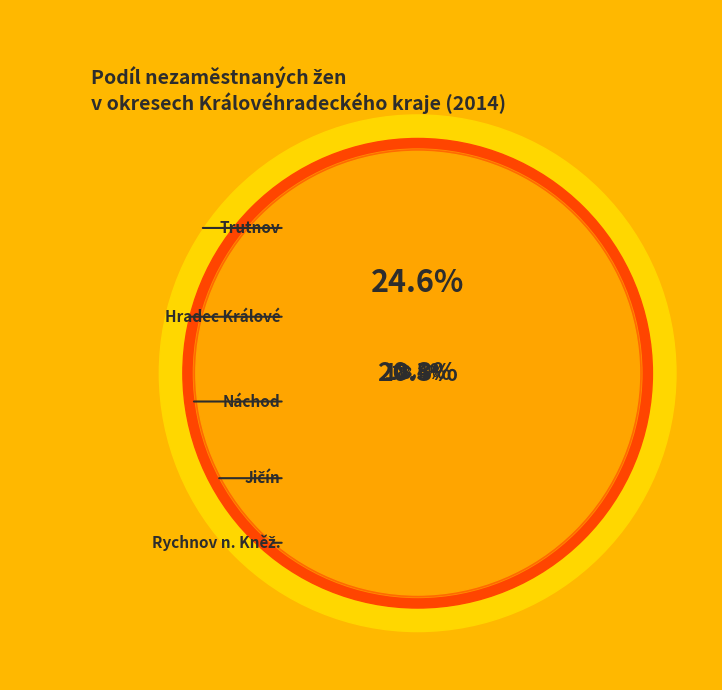

How much of the chart is everything except Rychnov n. Kněž.?

81.9%